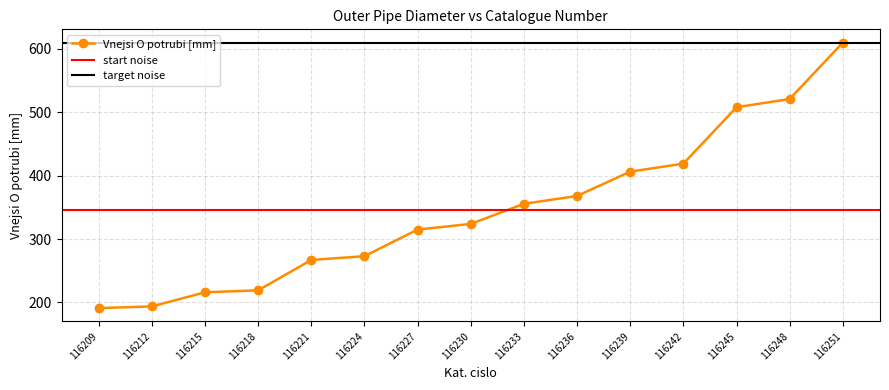

What is the value of the 10th point from the left?

368.0